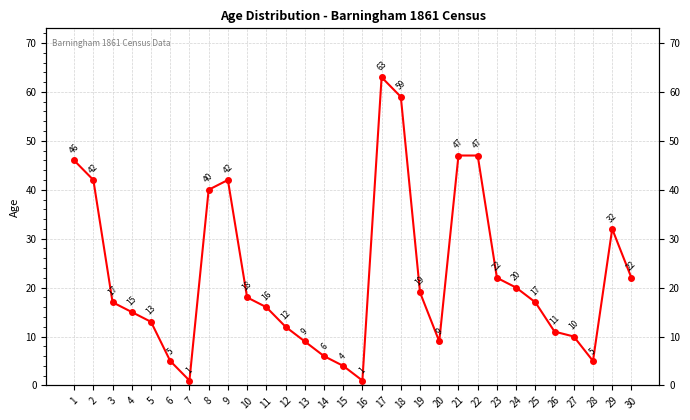

At which label is the value closest to 32?

29